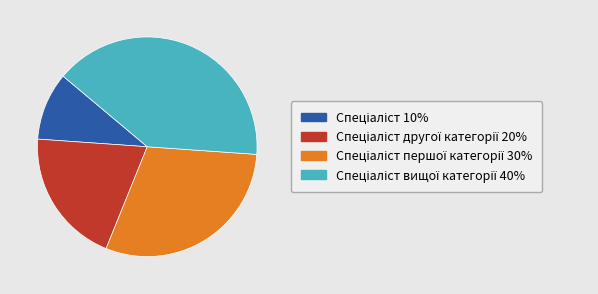

How many segments does this pie chart have?

4